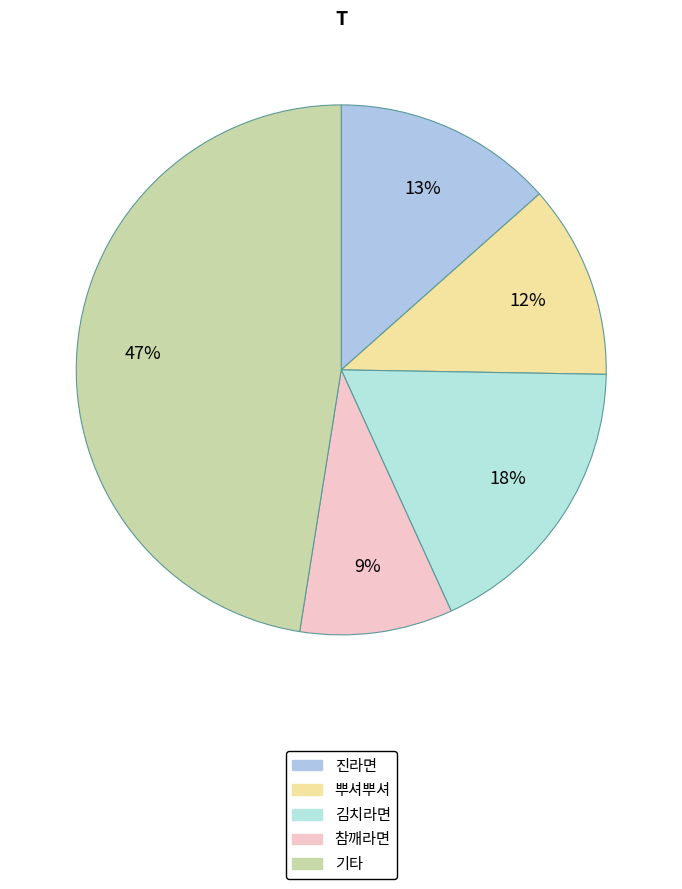

How many slices are in this pie chart?

5